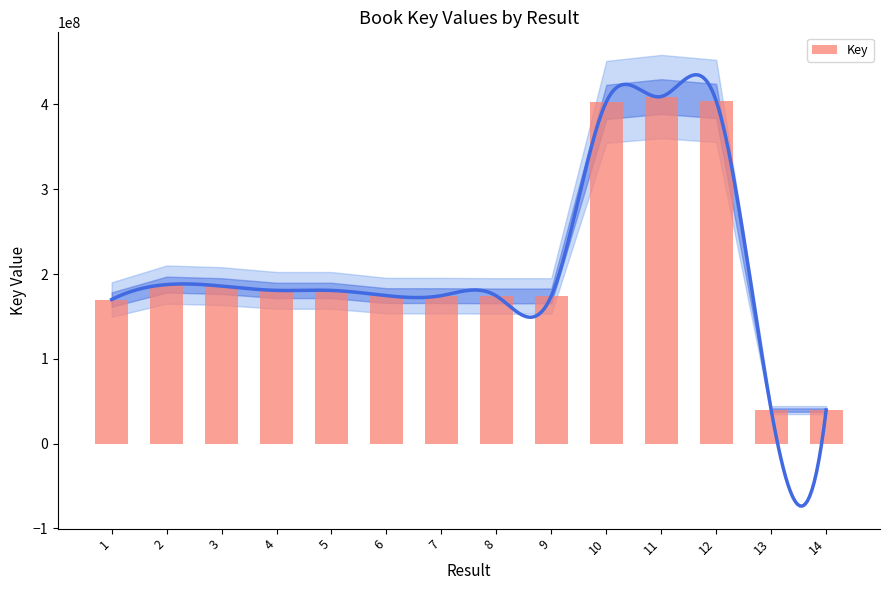

What is the difference between the maximum and minimum values?

369732907